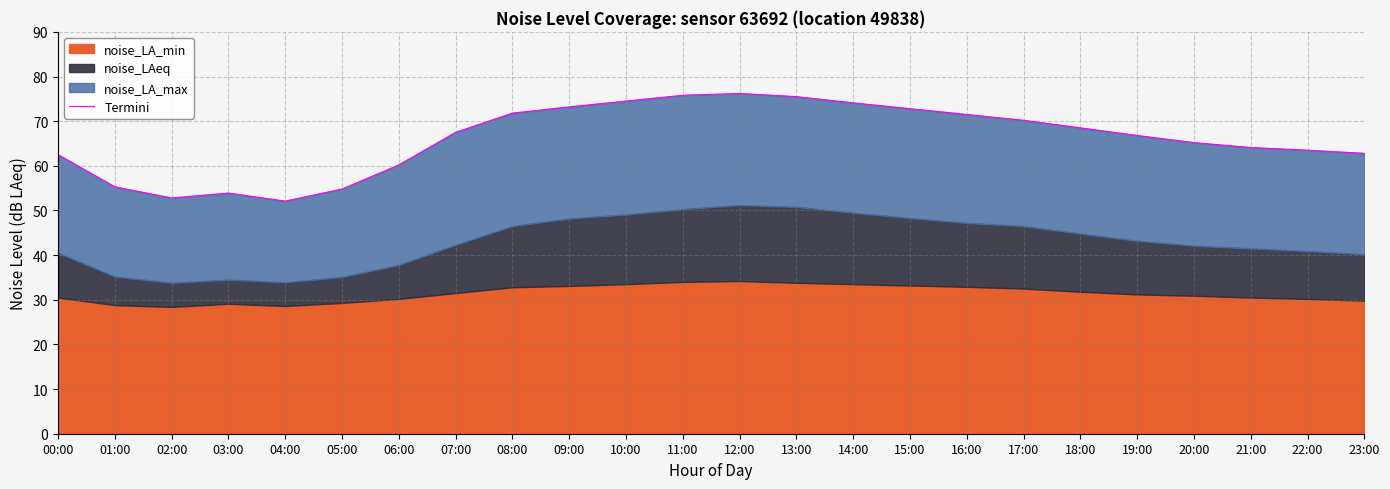

What is the sum of all values?

1585.6